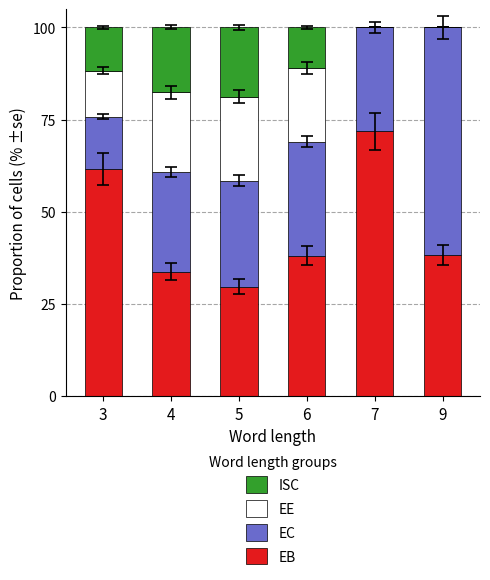

What is the total value across all series at 9?

100.0